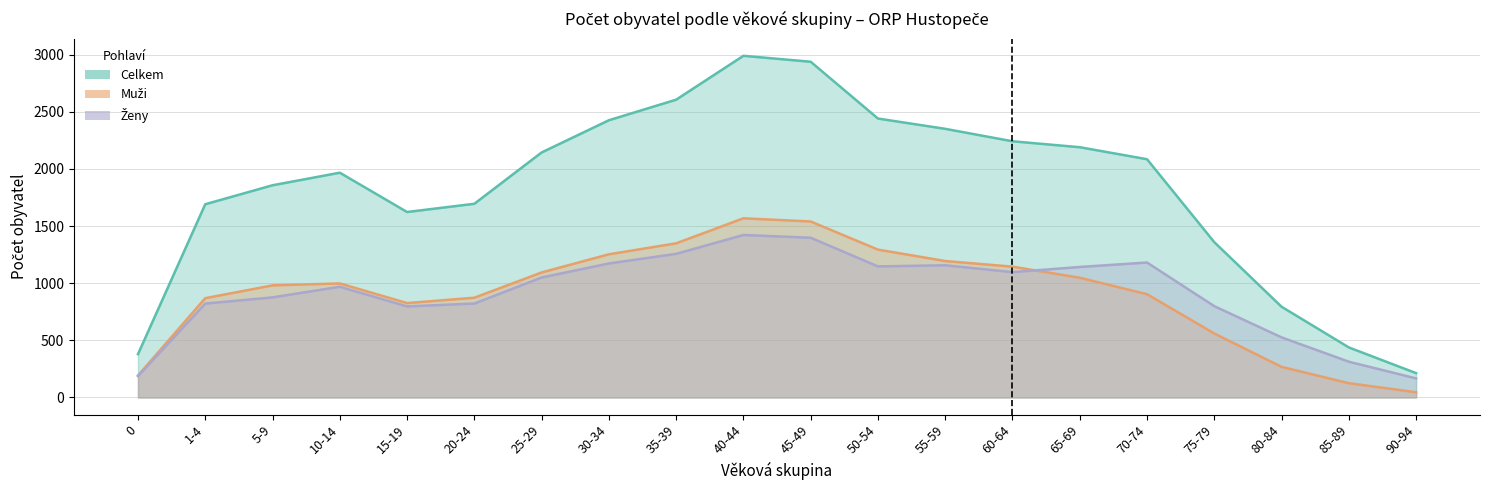

Where is the first local minimum for Ženy?

15-19